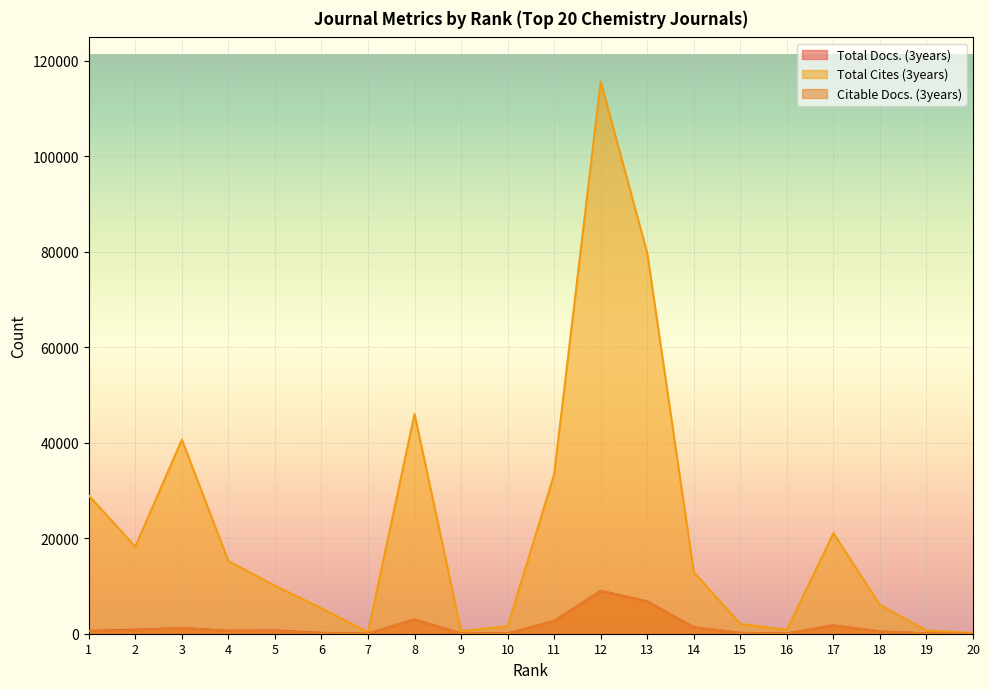

At which label does Total Cites (3years) reach its minimum?

20